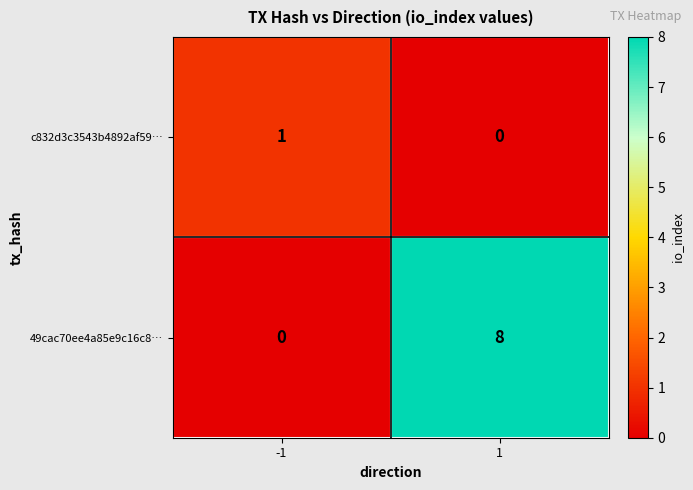

What is the maximum value for 49cac70ee4a85e9c16c8…?

8